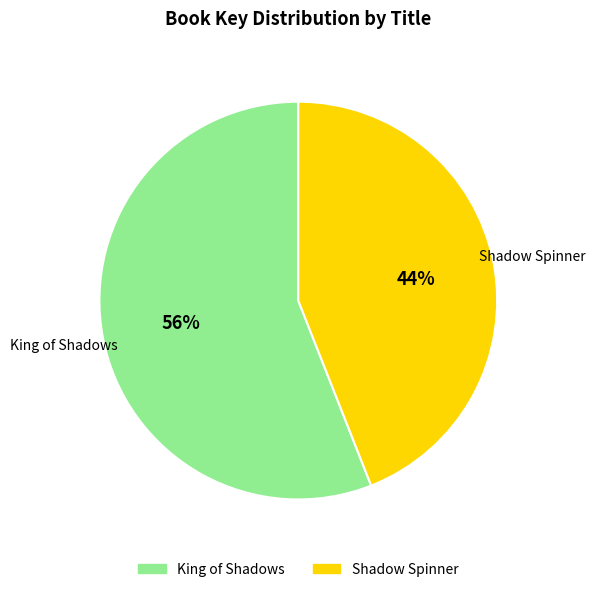

Which slice is the smallest?

Shadow Spinner